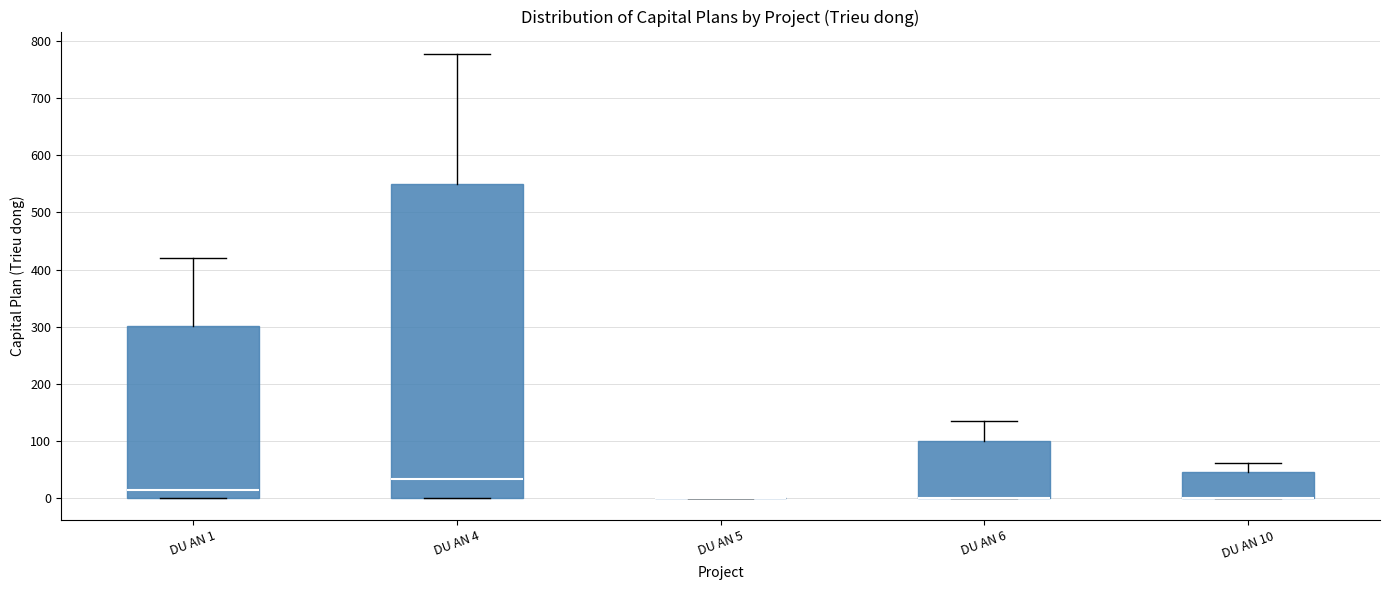

Where is the upper edge of the box for DU AN 6 on the y-axis? The values are not printed on the chart, so give them approximately, as read against the axis.

100